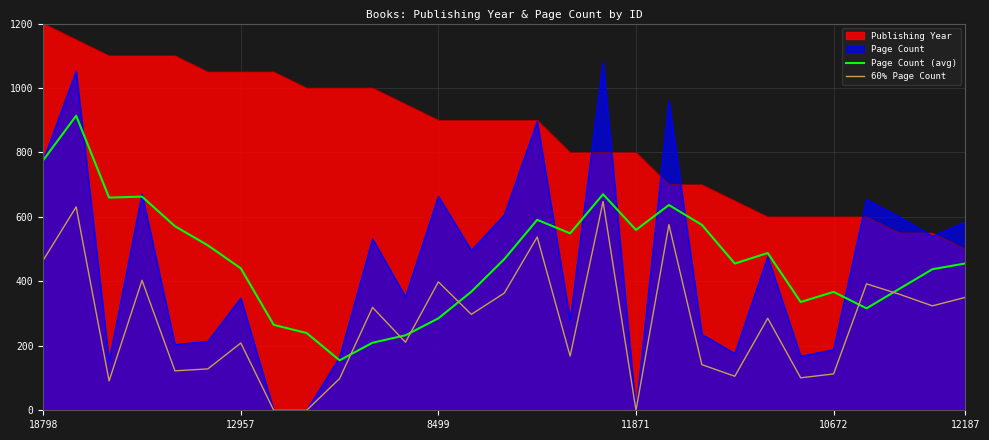

Which series has the widest spread of values?

Page Count